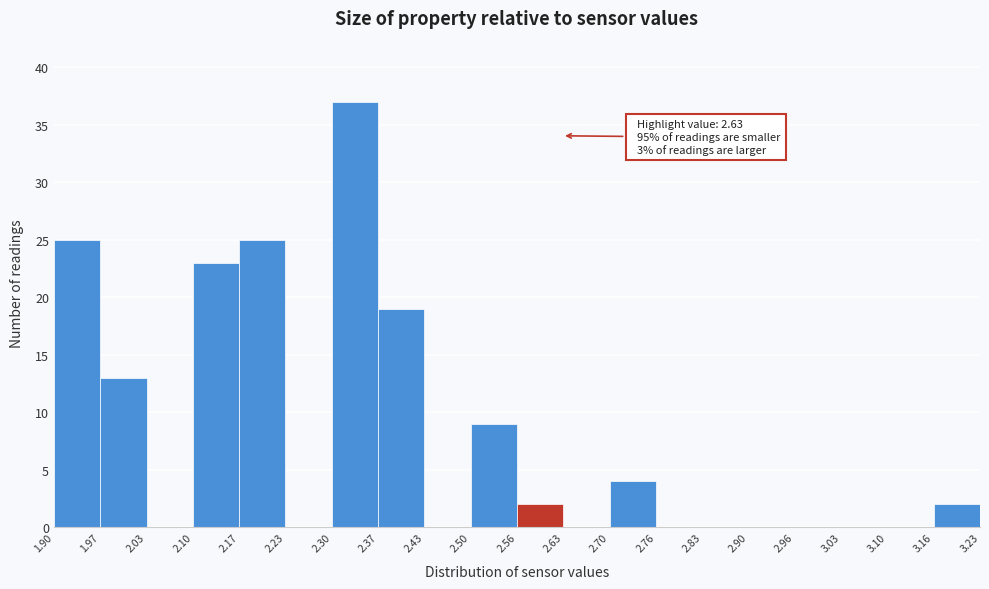

Over which range of the x-axis is the bar tallest?

2.30 to 2.37